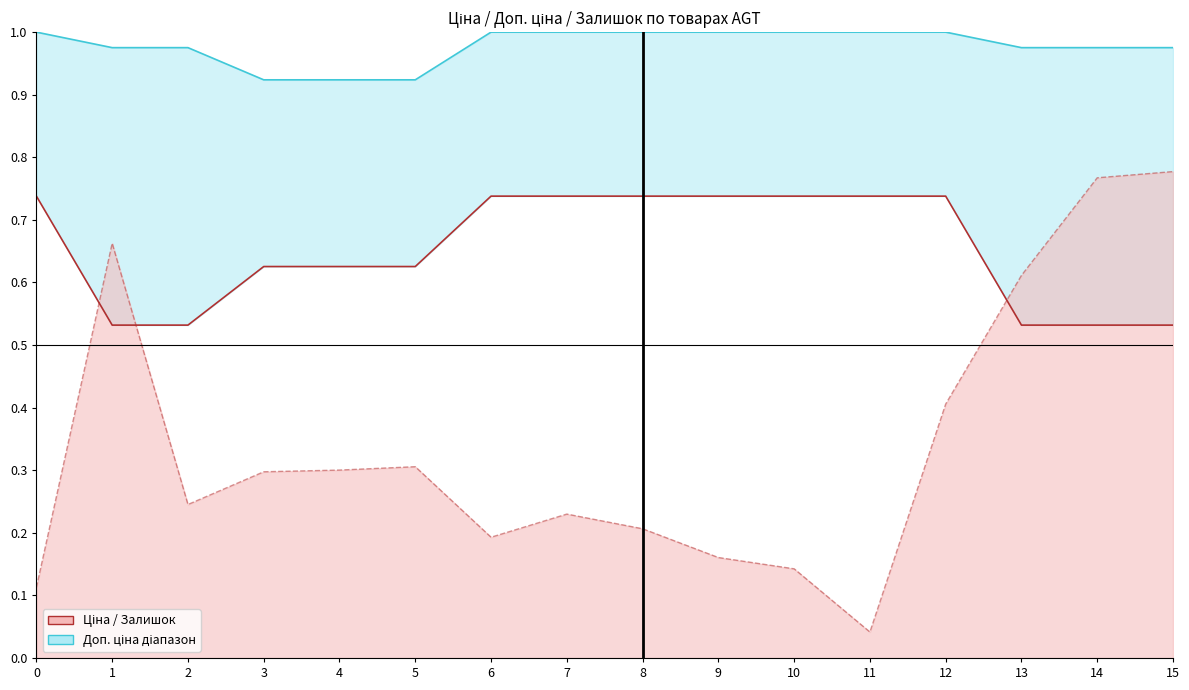

Reading right to left, extract all data points from this chart.

Ціна: 0.5	0.5	0.5	0.7	0.7	0.7	0.7	0.7	0.7	0.7	0.6	0.6	0.6	0.5	0.5	0.7
Доп. ціна: 1.0	1.0	1.0	1.0	1.0	1.0	1.0	1.0	1.0	1.0	0.9	0.9	0.9	1.0	1.0	1.0
Залишок (норм.): 0.8	0.8	0.6	0.4	0.0	0.1	0.2	0.2	0.2	0.2	0.3	0.3	0.3	0.2	0.7	0.1